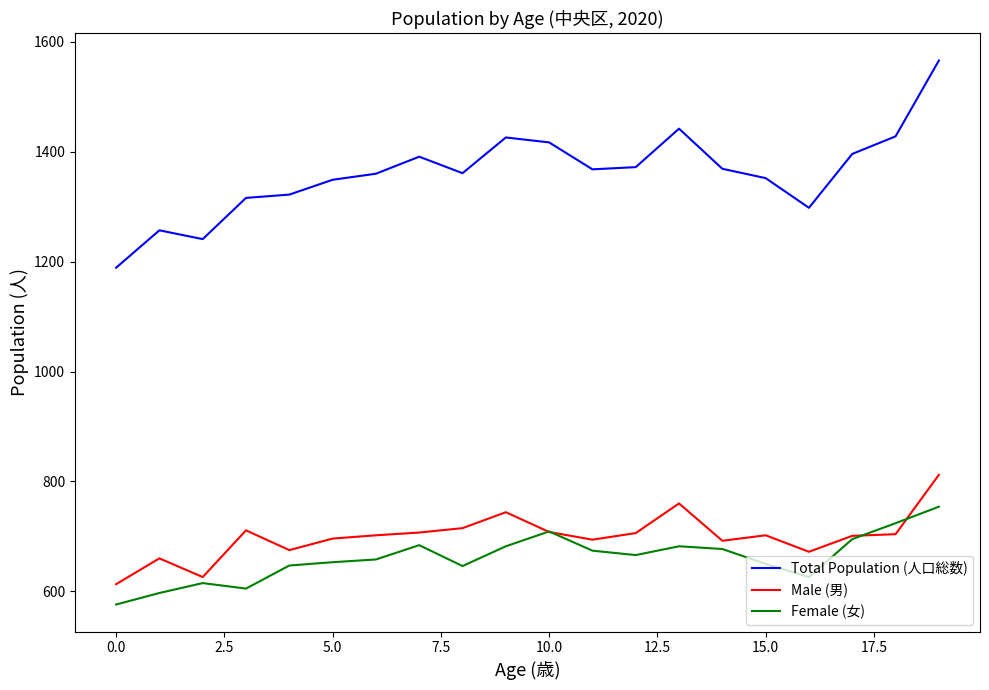

After their last crossing, which series has the higher values: Female (女) or Male (男)?

Male (男)